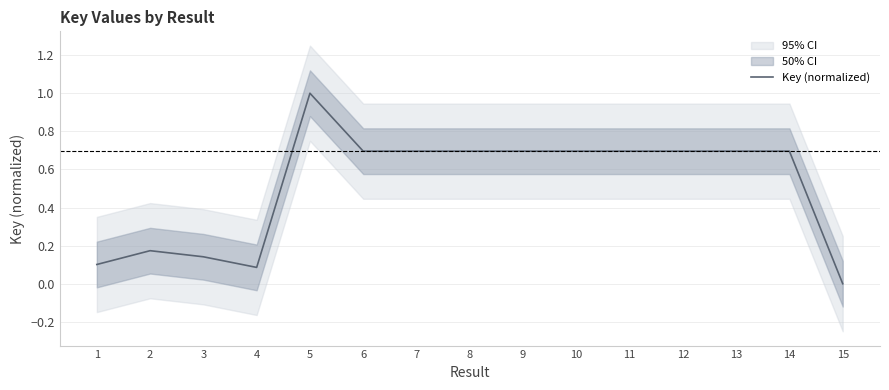

Is it true that the value at 3 is 0.2?

False